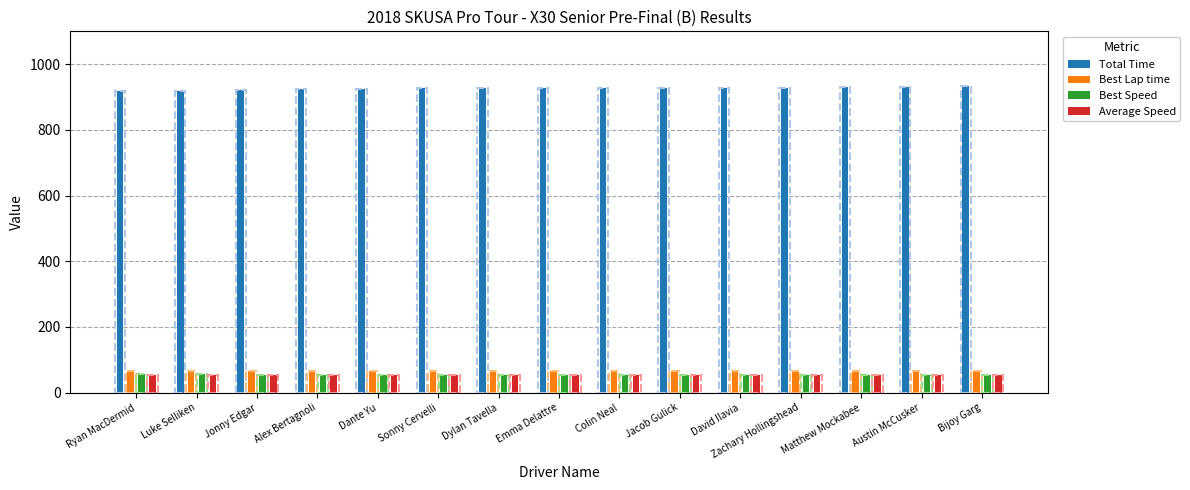

What is the smallest value displayed?

54.0